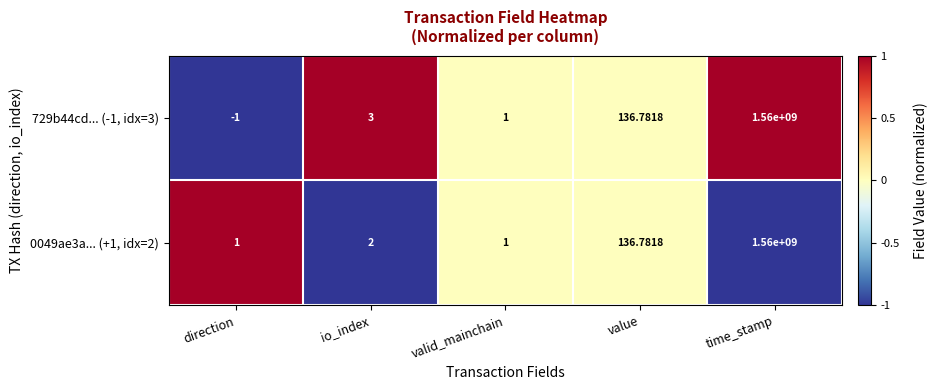

Which series has the largest total across all categories?

0049ae3a... (+1, idx=2)